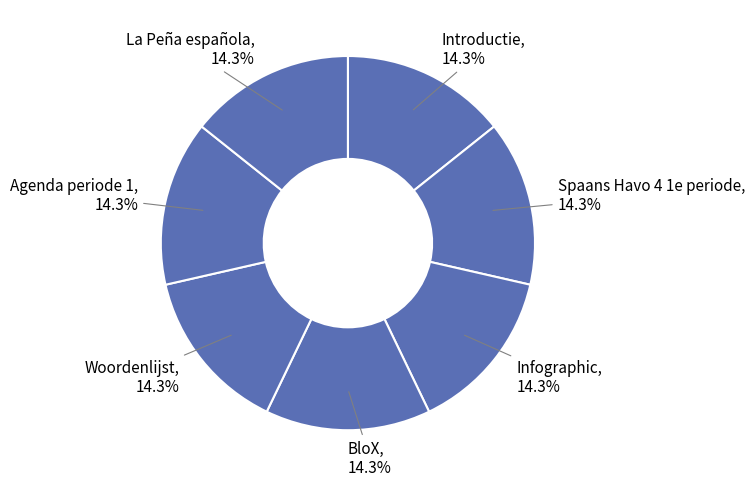

True or false: Infographic accounts for 8% of the total.

False